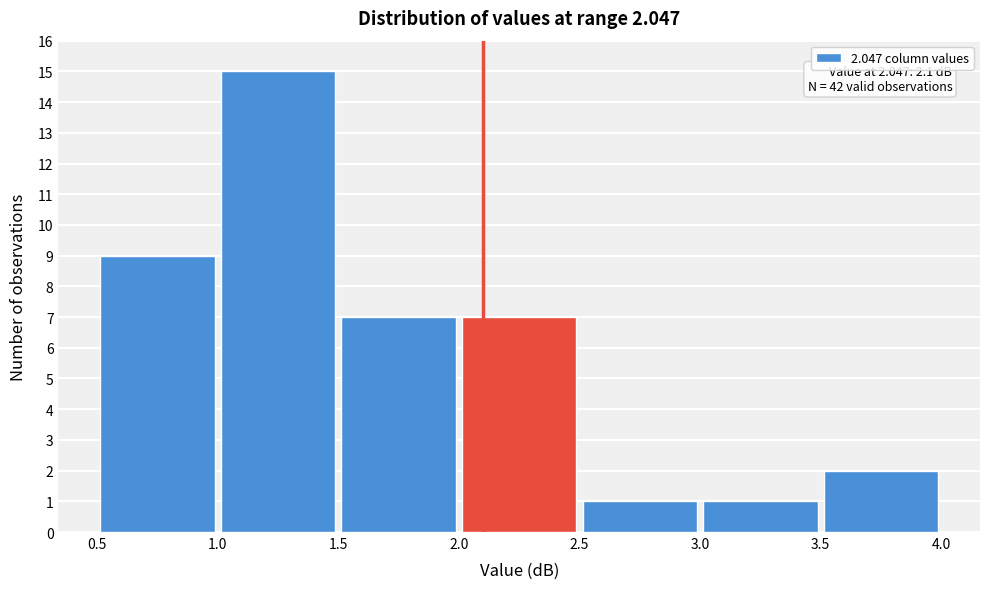

Which range on the x-axis has the tallest bar?

1.0 to 1.5